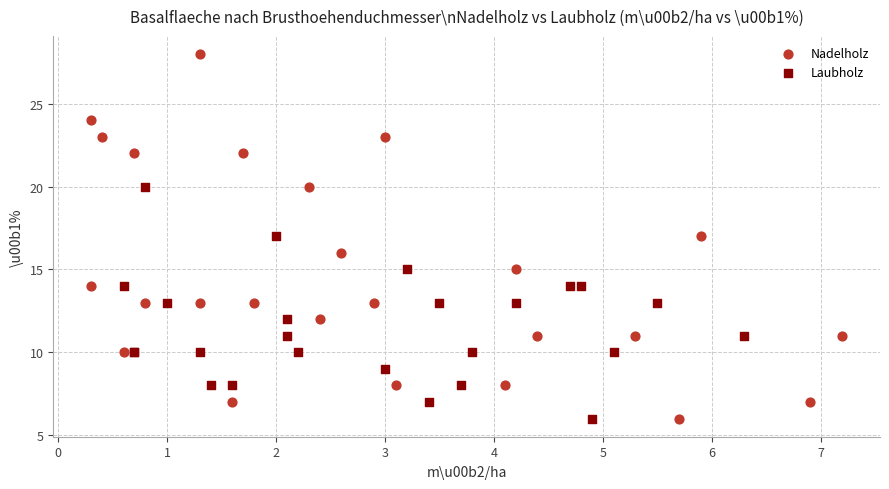

Which series has the largest Y range (max minus min)?

Nadelholz